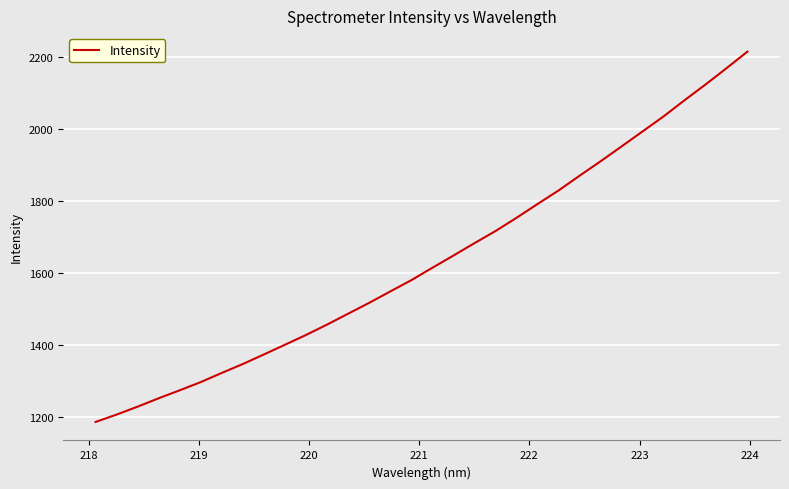

What is the difference between the maximum and minimum values?

1028.0